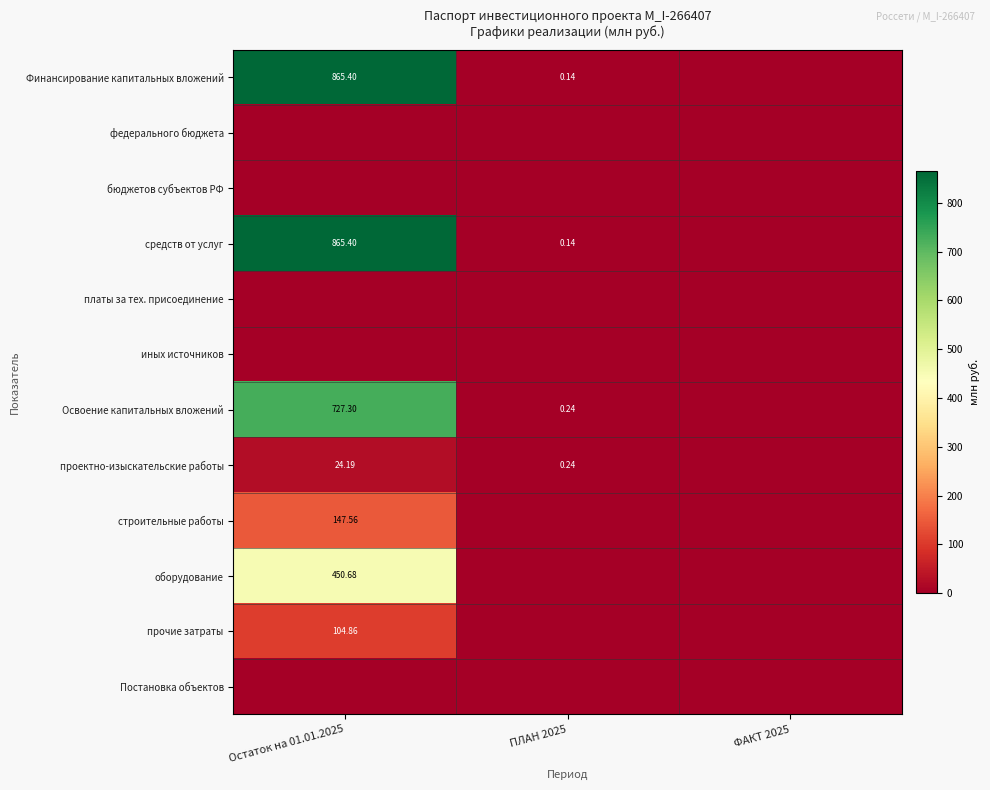

The Финансирование капитальных вложений series shows 865.4 at Остаток на 01.01.2025. True or false?

True